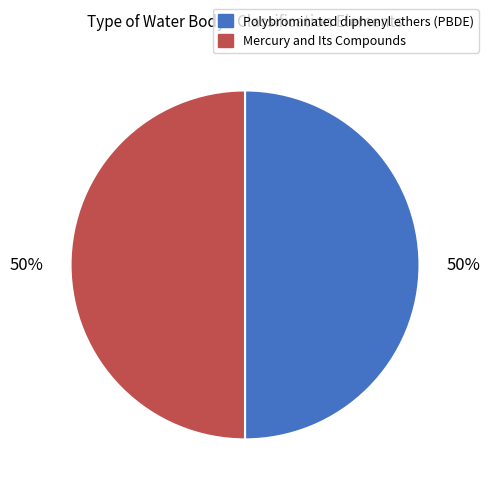

How many segments does this pie chart have?

2